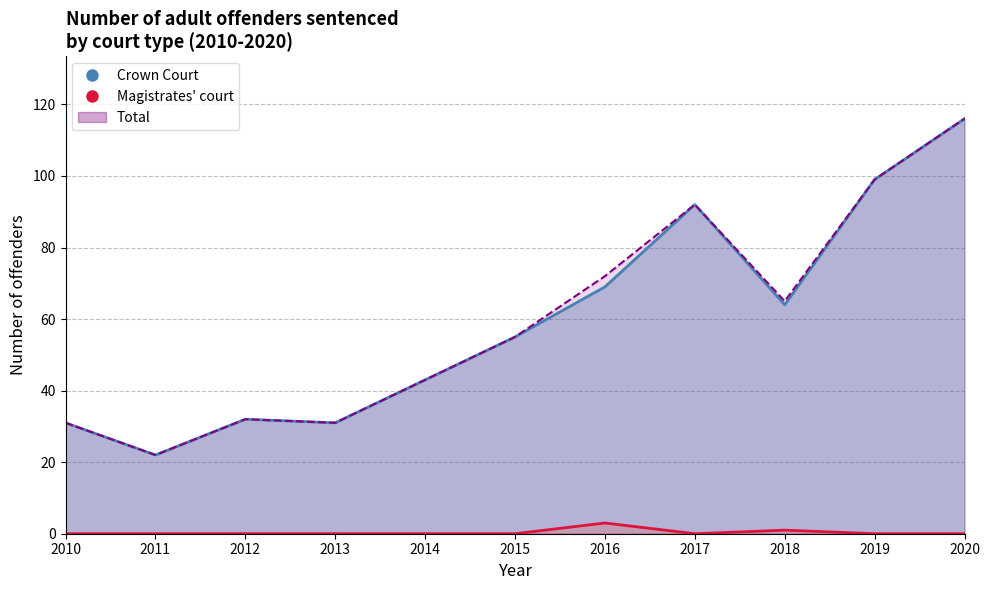

At which category does Magistrates' court reach its first local valley?

2017